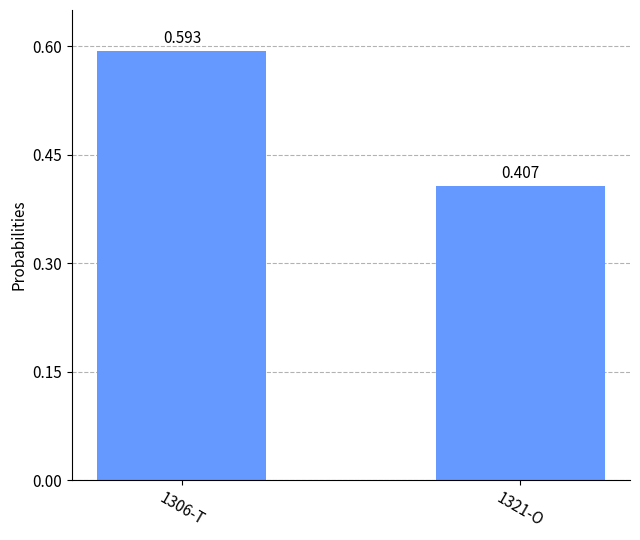

True or false: the data shows 0.8 at 1306-T.

False